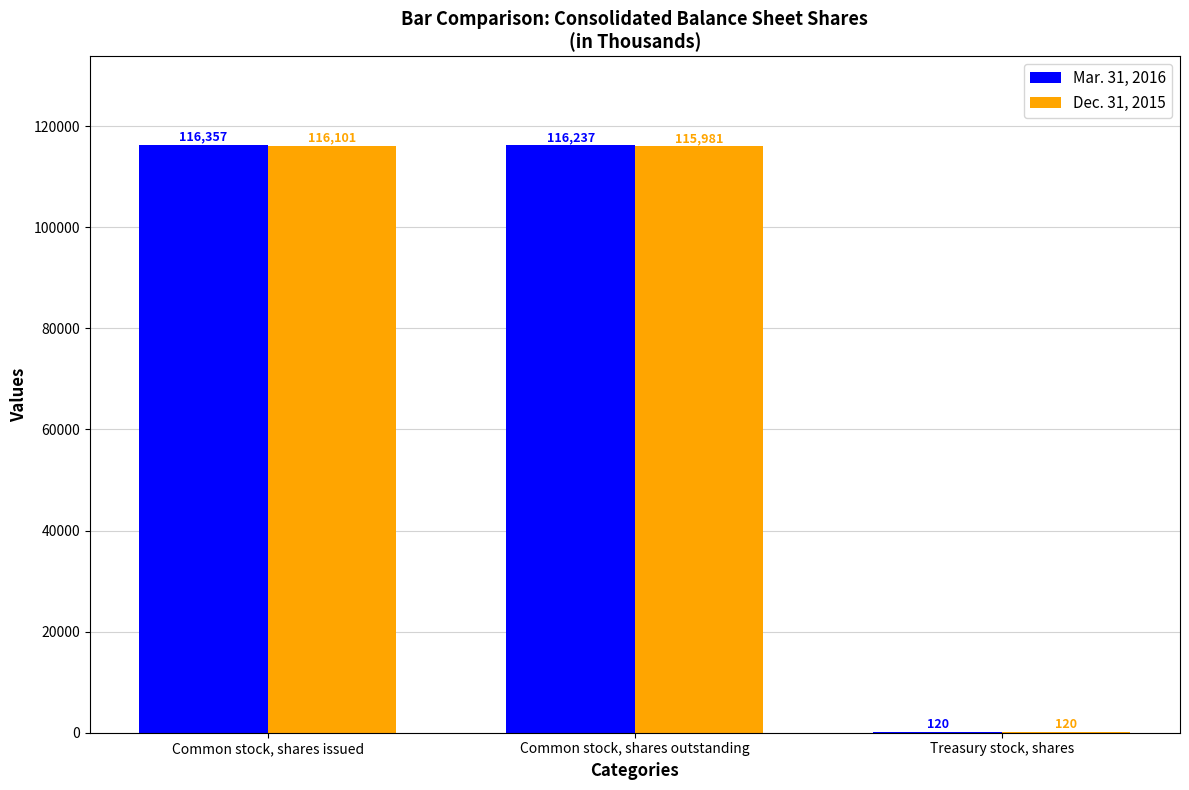

Which series changed the most between Common stock, shares issued and Treasury stock, shares?

Mar. 31, 2016